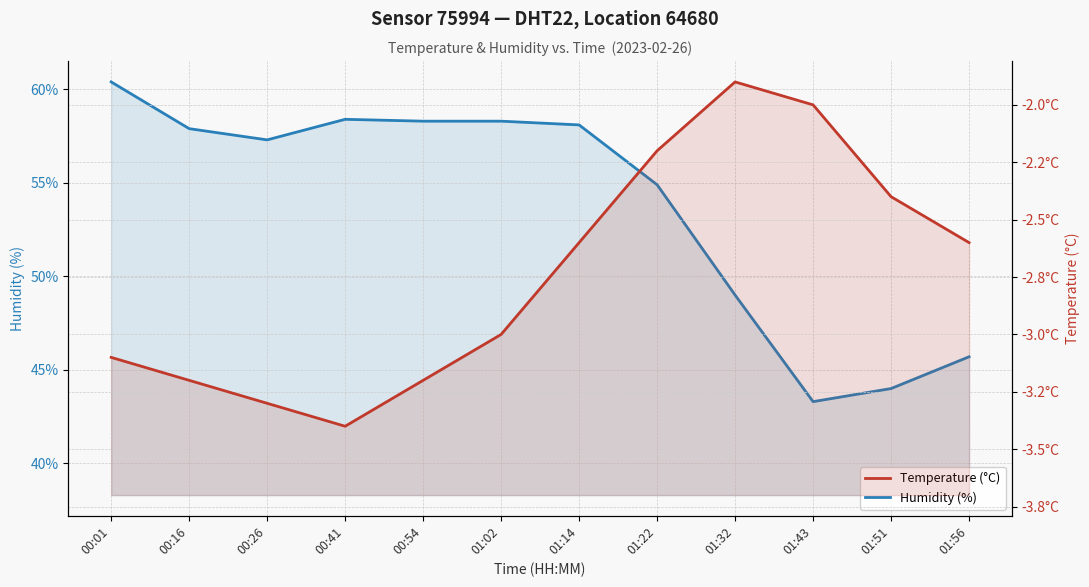

True or false: Temperature (°C) has a value of -3.3 at 00:26.

True